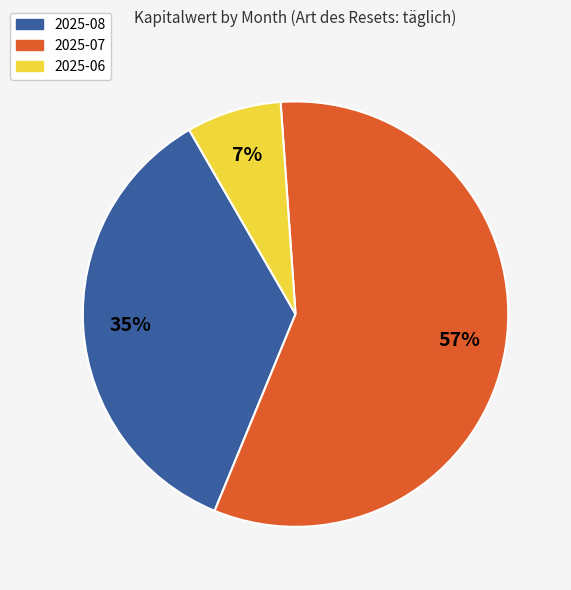

Does any single category account for the majority?

Yes